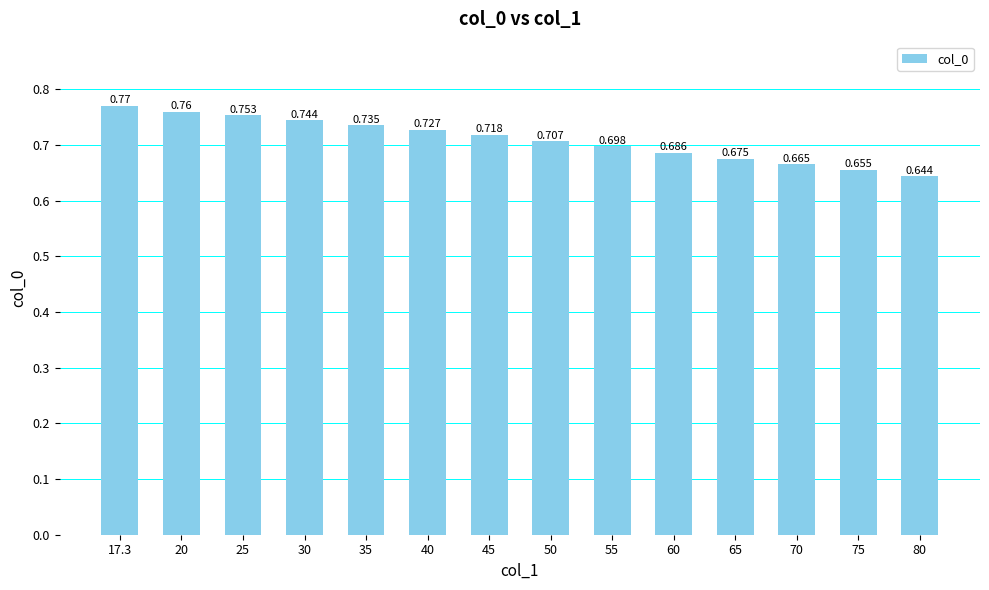

Rank the categories by value from lowest to highest.

80, 75, 70, 65, 60, 55, 50, 45, 40, 35, 30, 25, 20, 17.3